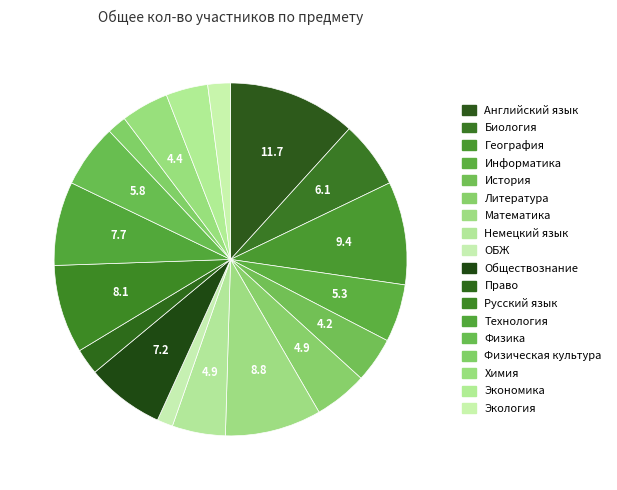

How many slices are in this pie chart?

18